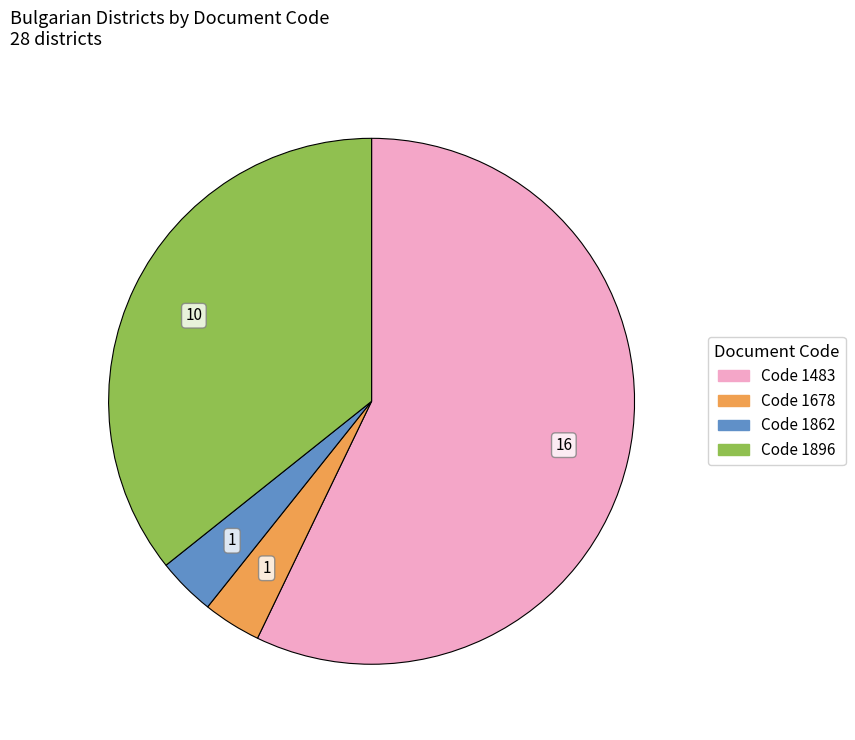

Is there a majority slice in this chart?

Yes